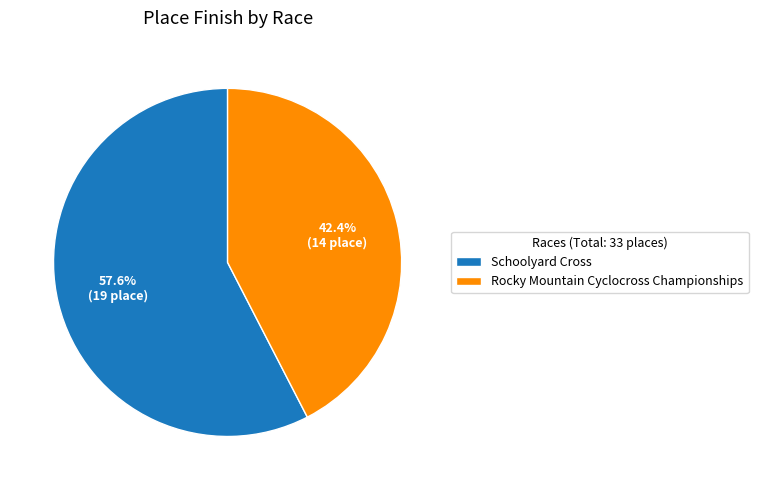

Which slice is the largest?

Schoolyard Cross